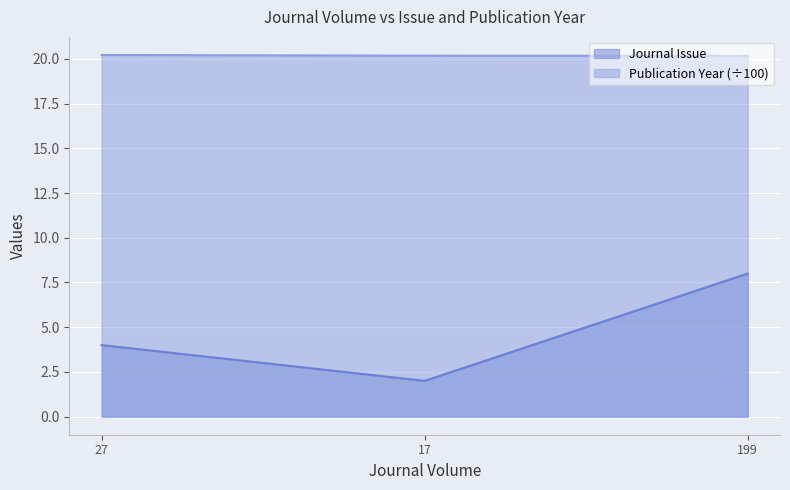

What is the label of the 2nd point from the right?

17